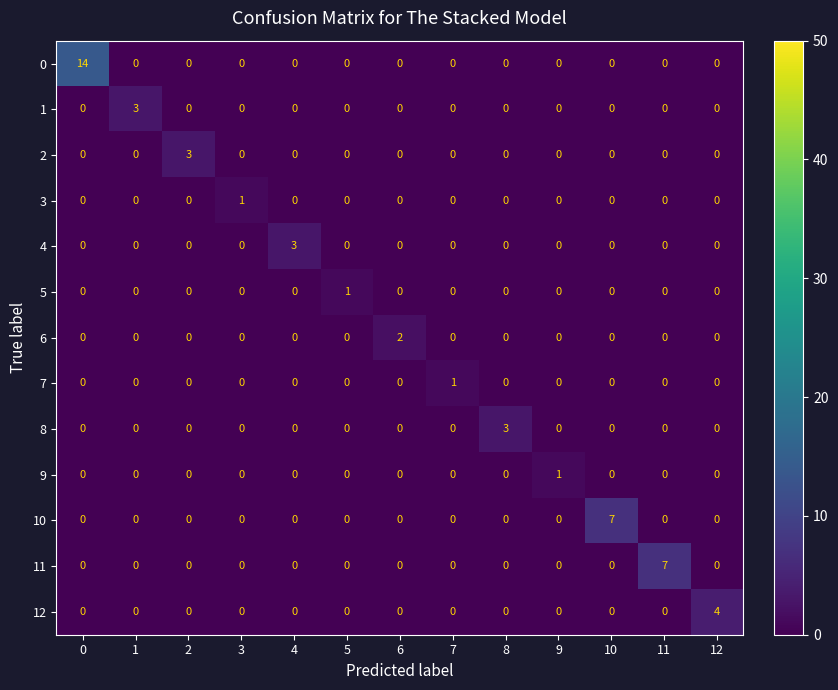

How many series are shown in this chart?

13